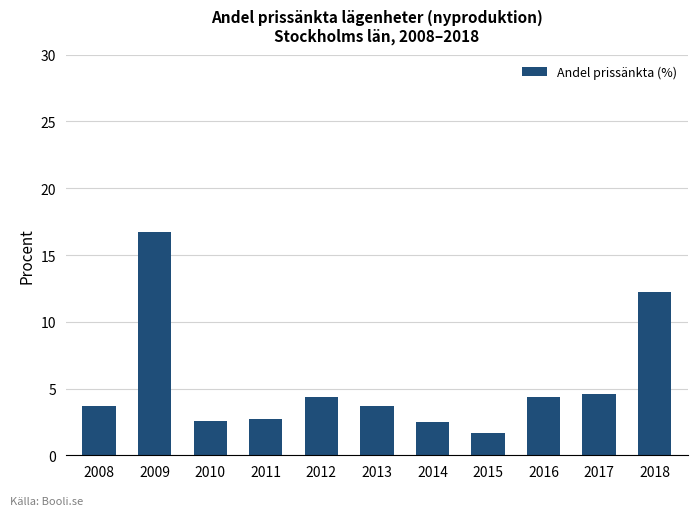

What is the change in value from 2014 to 2018?

+9.7